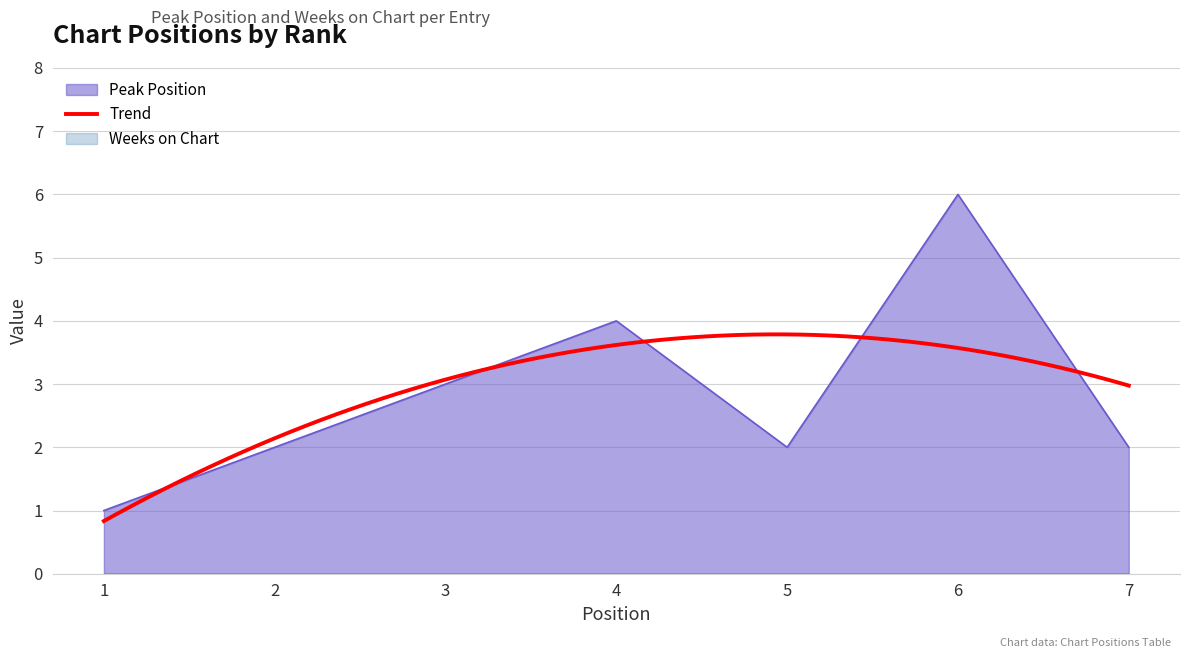

At which label does the data first exceed 2?

3